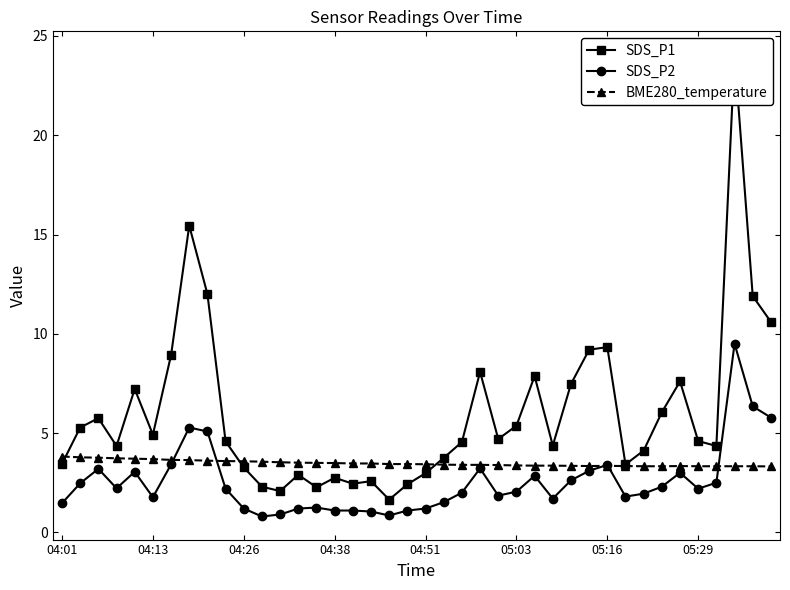

True or false: SDS_P2 has more than 2 interior local peaks.

True